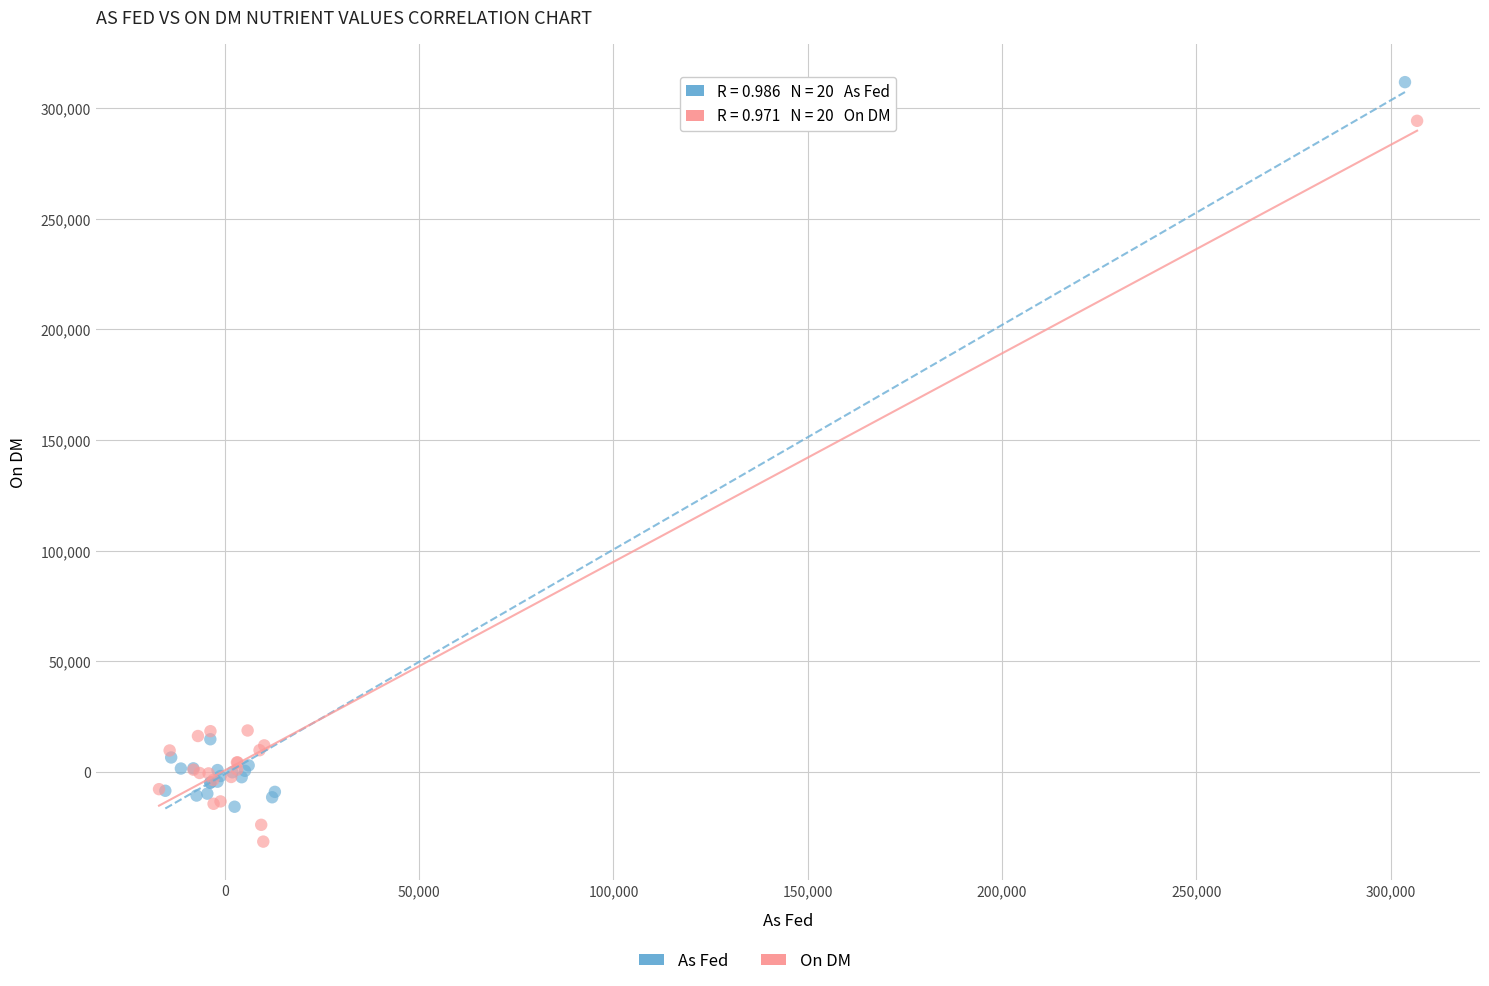

Which series contains the highest Y value?

As Fed